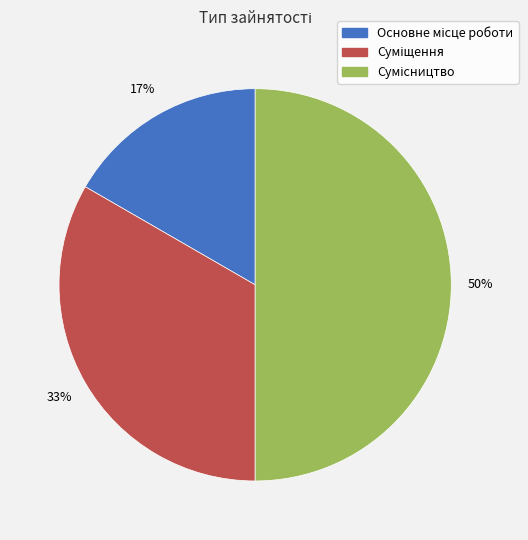

To the nearest percent, what is the difference between the largest and smallest slice percentages?

33%